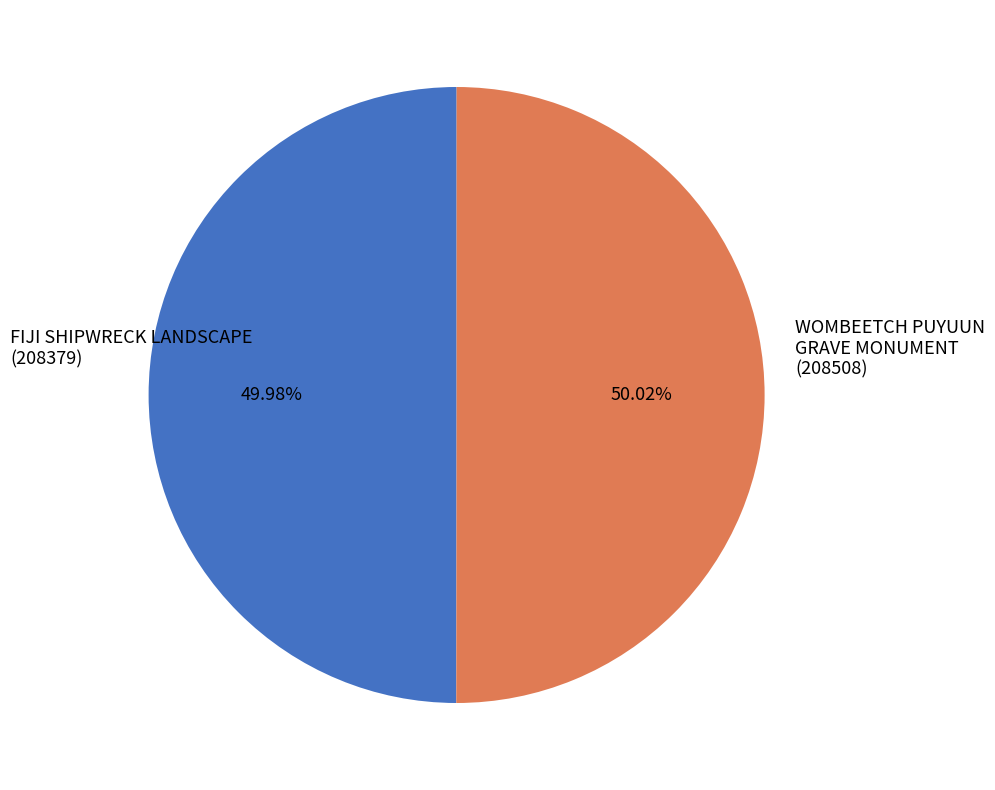

Does any single category account for the majority?

Yes